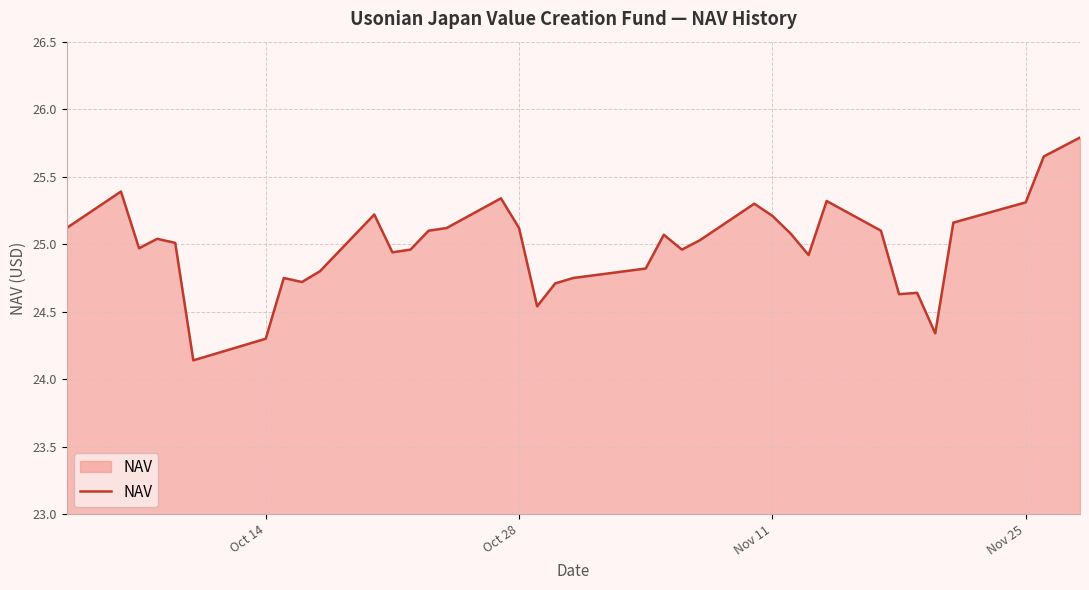

What is the greatest value displayed?

25.8